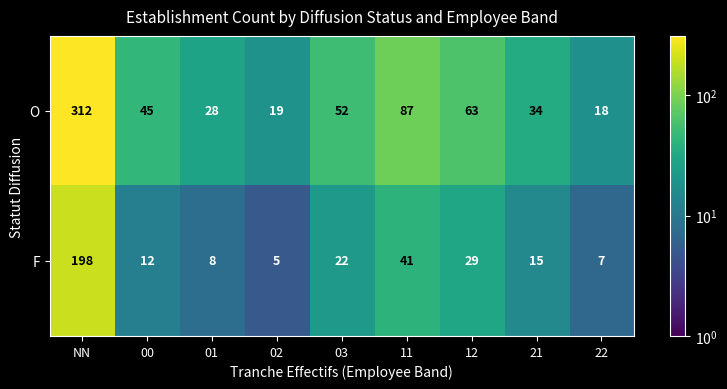

At which label does O first exceed 45?

NN